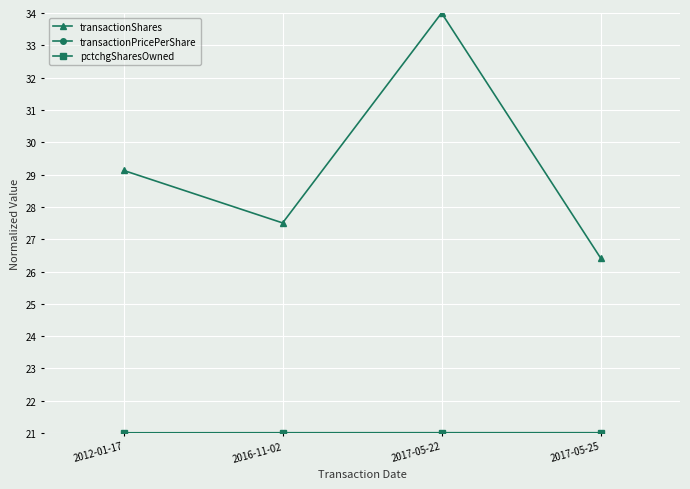

What is the spread (max minus min) of values at 2017-05-25?

5.4